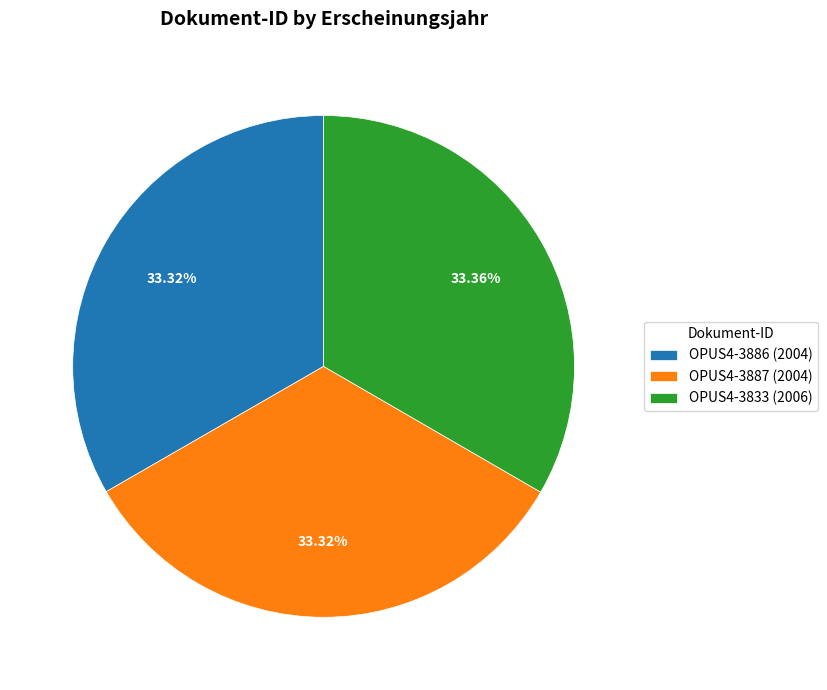

Is there any slice that represents more than half of the pie?

No